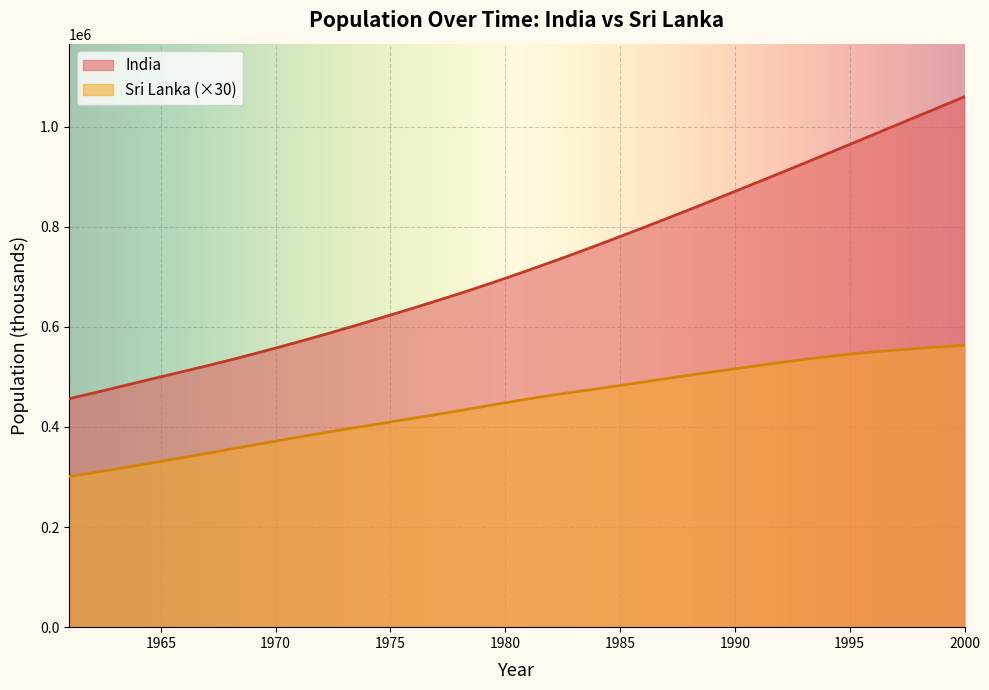

Which series changed the most between 1964 and 1997?

India_pop